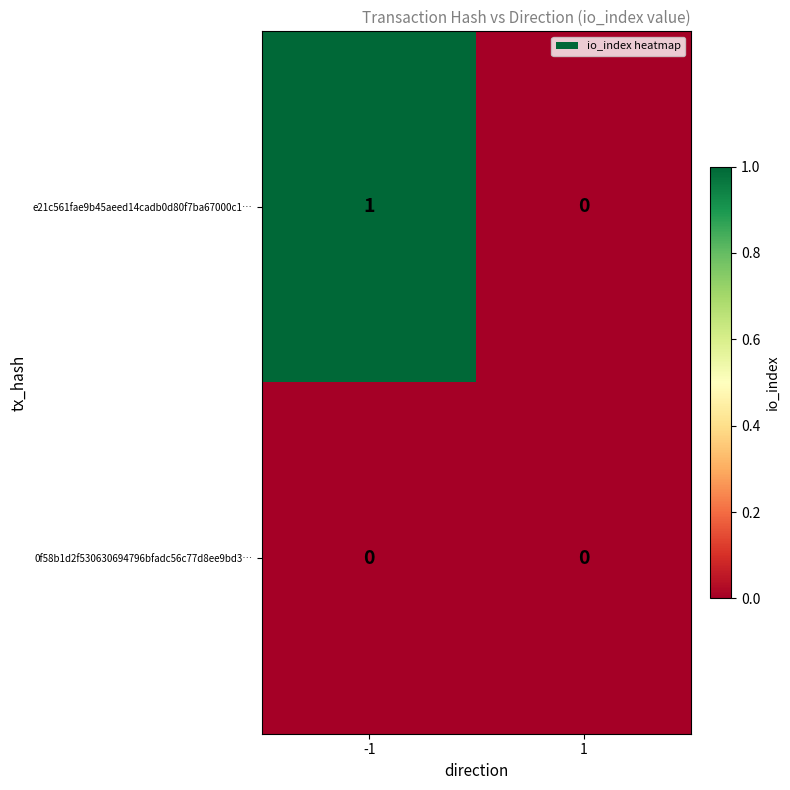

Reading left to right, extract all data points from this chart.

e21c561fae9b45aeed14cadb0d80f7ba67000c1…: 1	0
0f58b1d2f530630694796bfadc56c77d8ee9bd3…: 0	0